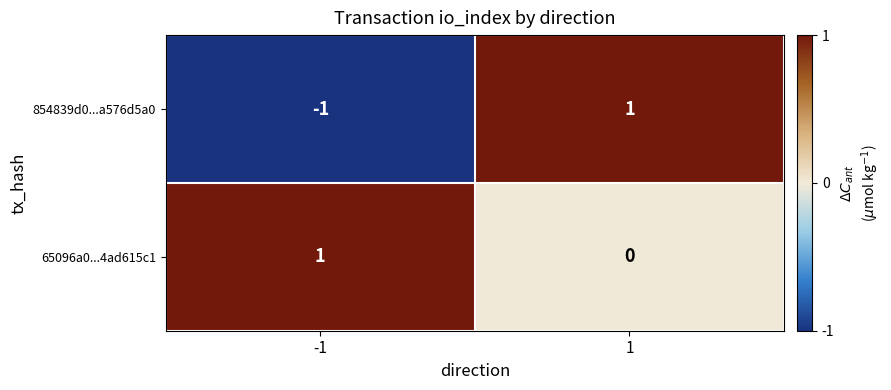

Which series changed the most between -1 and 1?

854839d0...a576d5a0